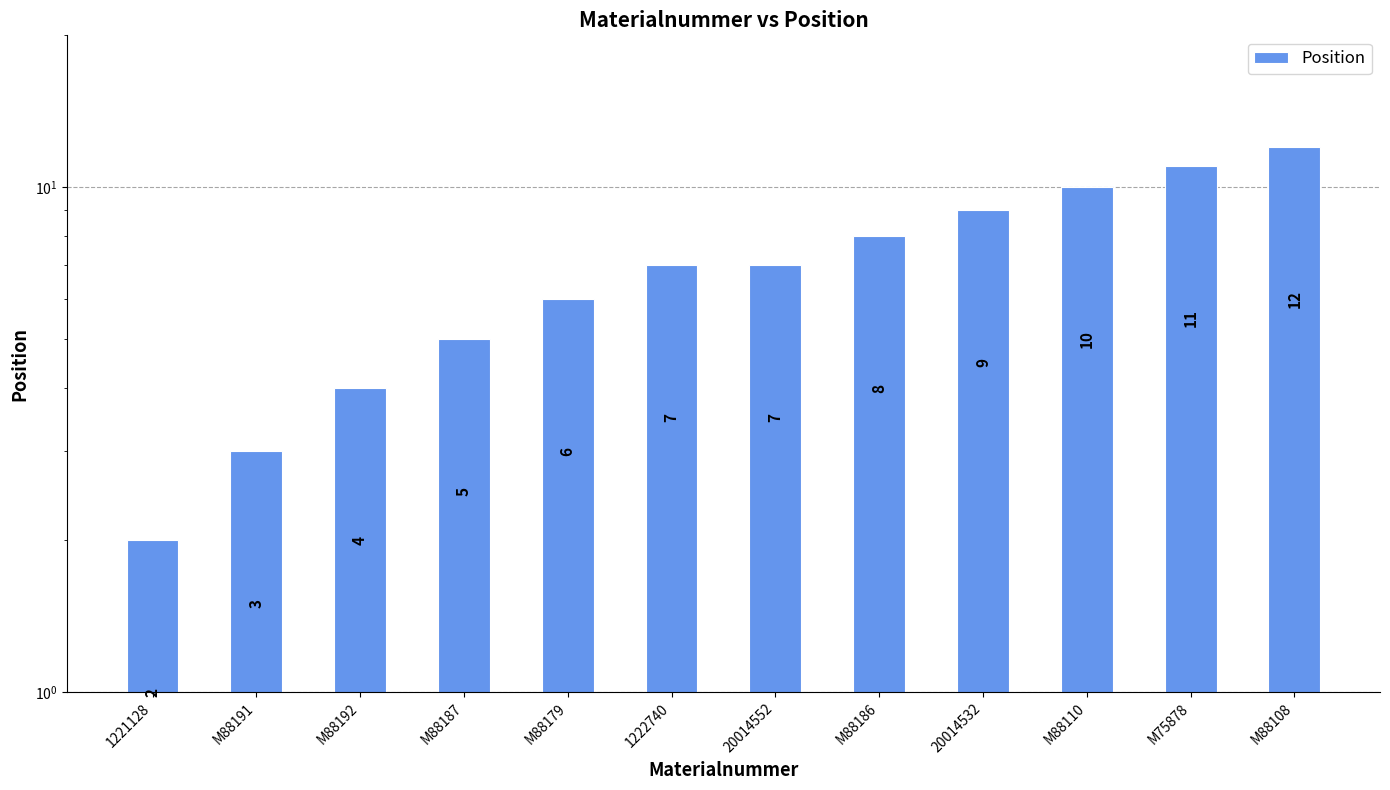

What is the average value?

7